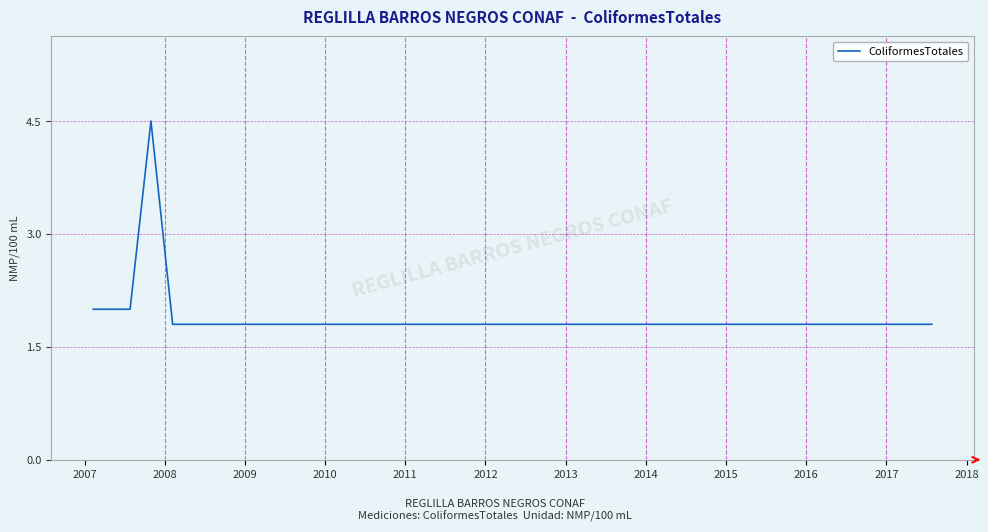

What is the smallest value displayed?

1.8